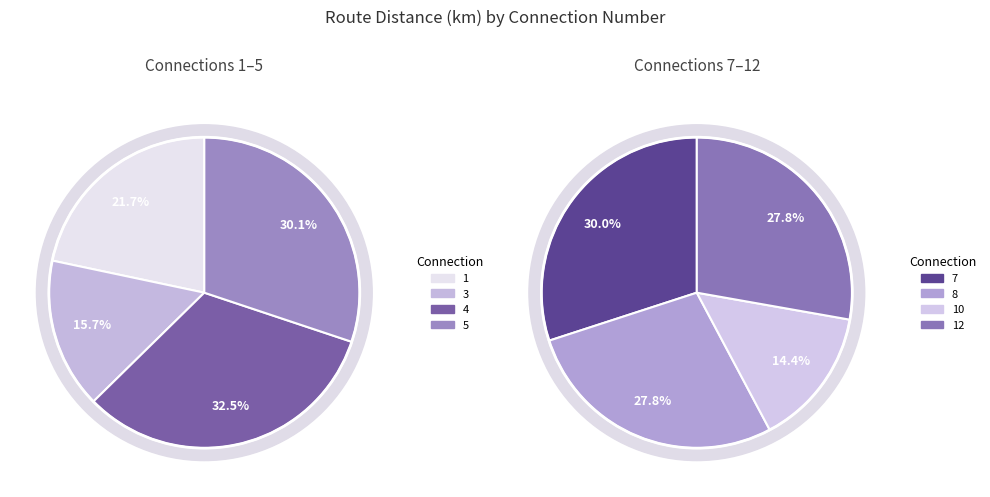

Which has a higher value, 12 or 10?

12